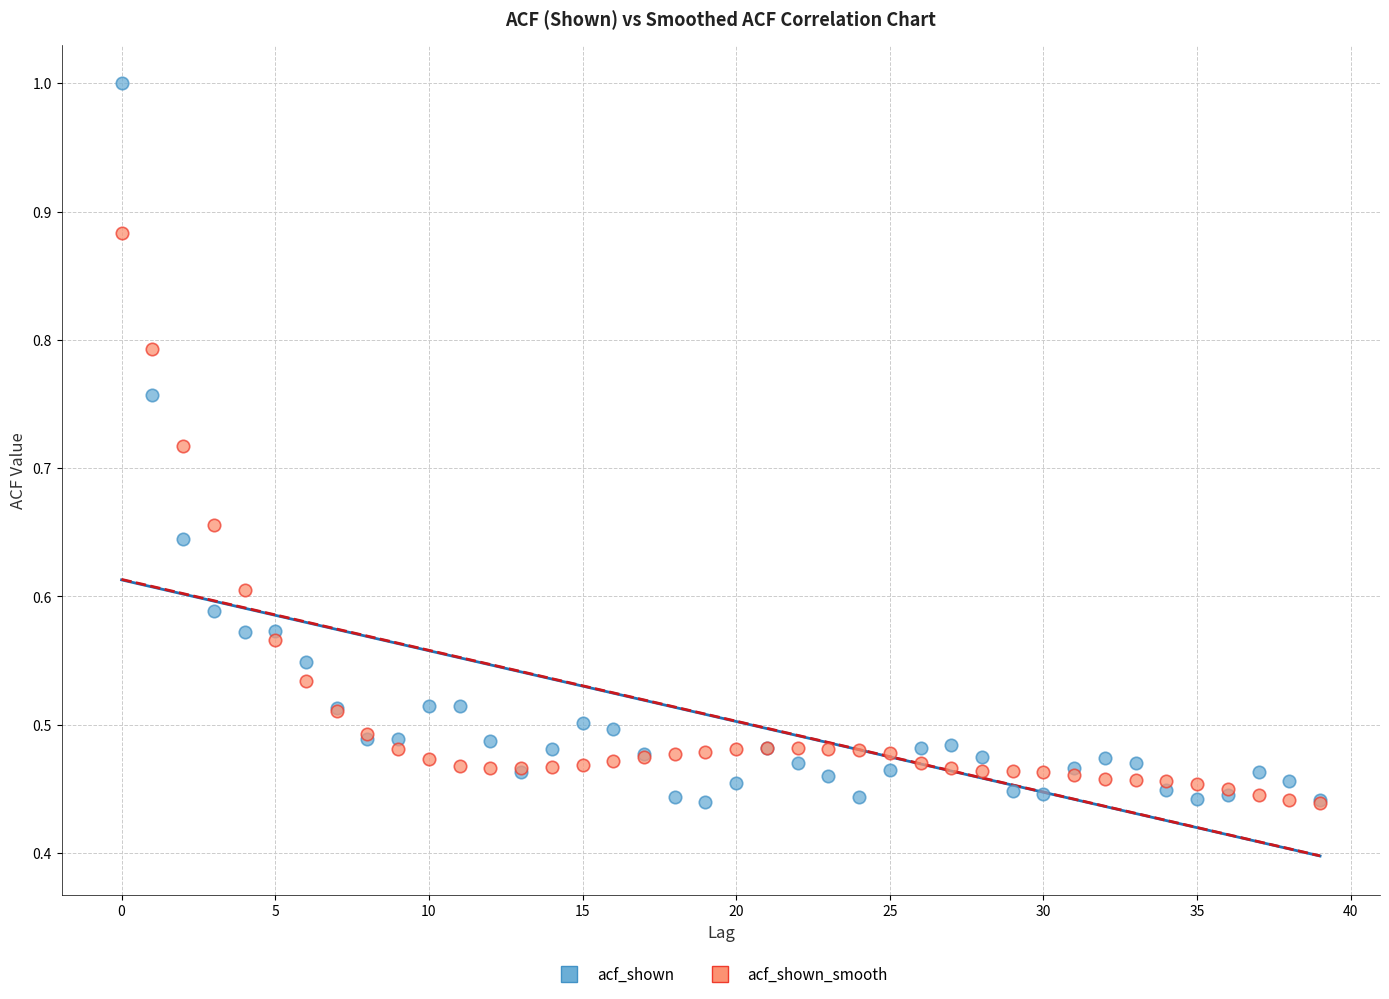

Which series has the largest Y range (max minus min)?

acf_shown